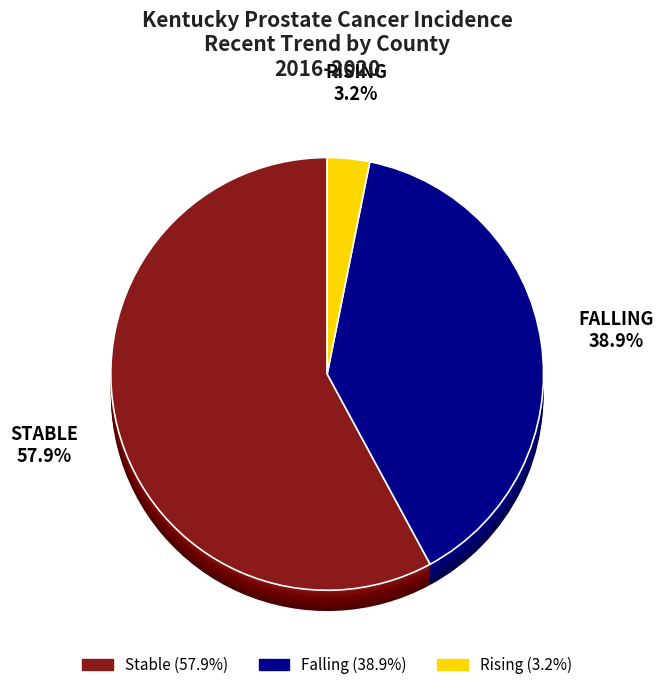

Rank the categories by value from highest to lowest.

stable, falling, rising